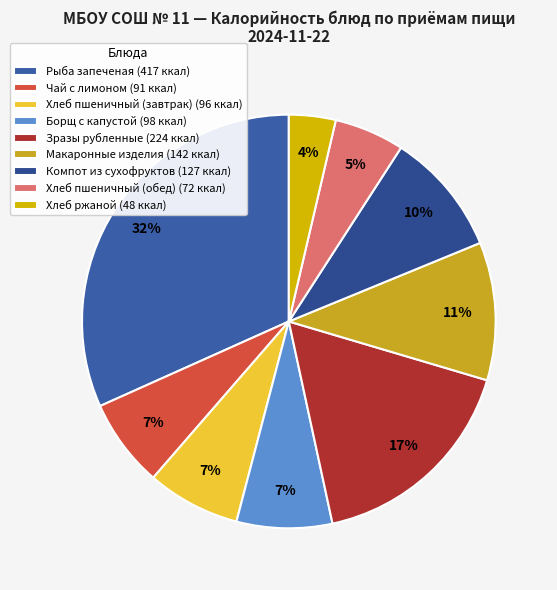

Is there any slice that represents more than half of the pie?

No